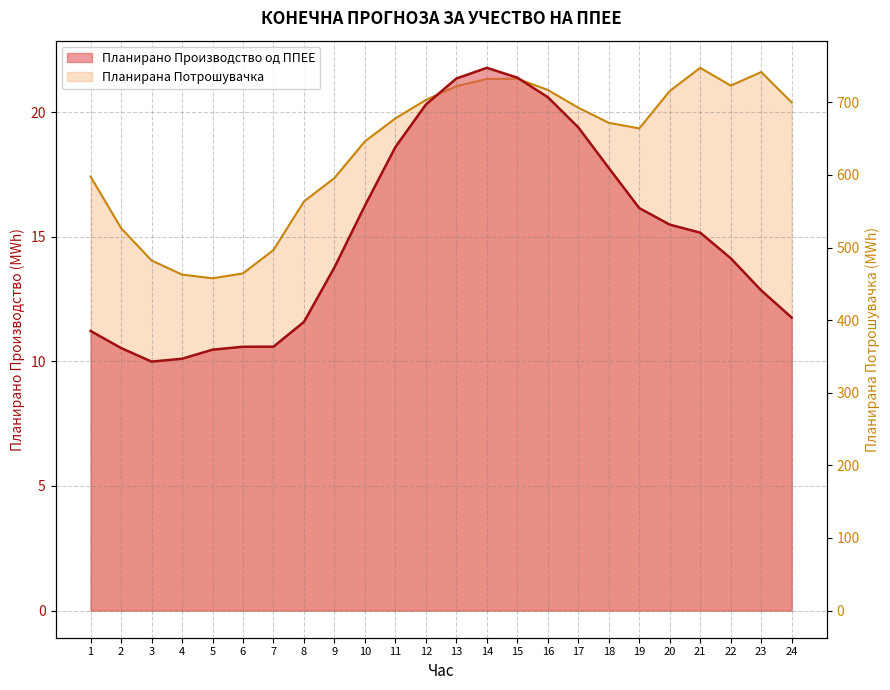

In Планирано Производство од ППЕЕ, how many points are higher than both neighbors (excluding endpoints)?

1